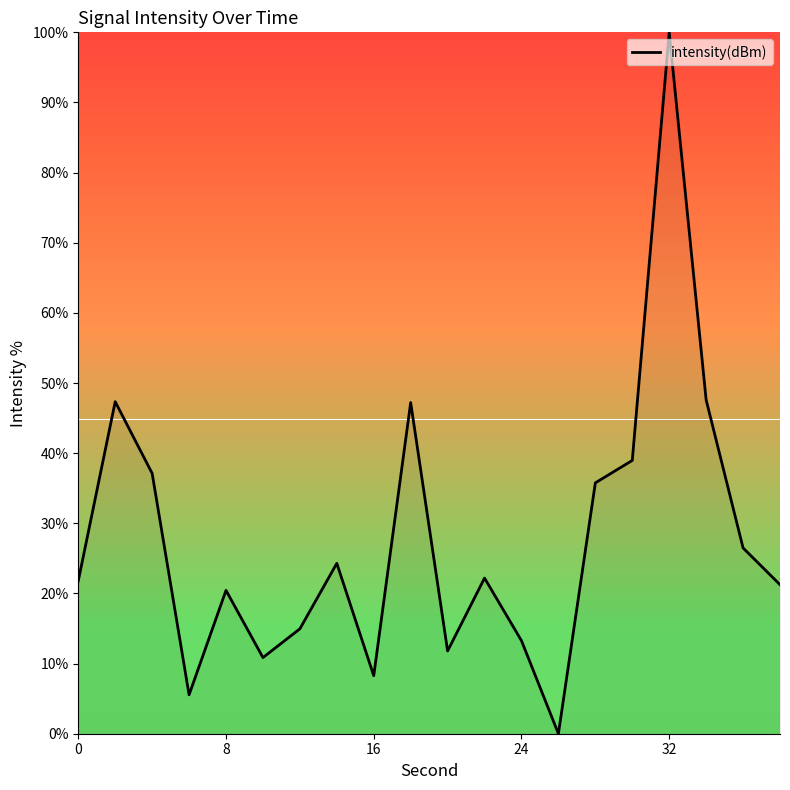

How many positive values are there?

19